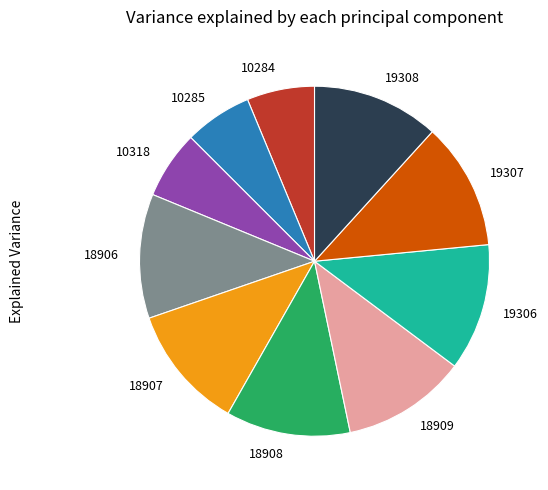

Does any single category account for the majority?

No